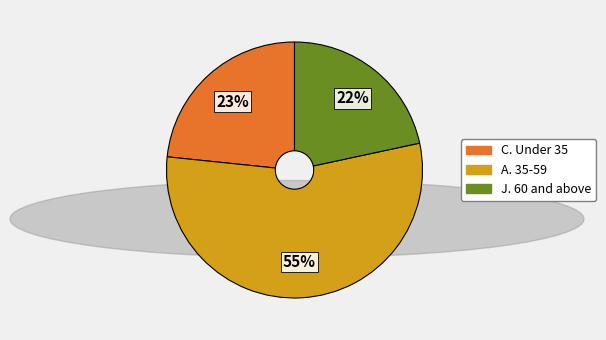

To the nearest percent, what is the difference between the largest and smallest slice percentages?

33%